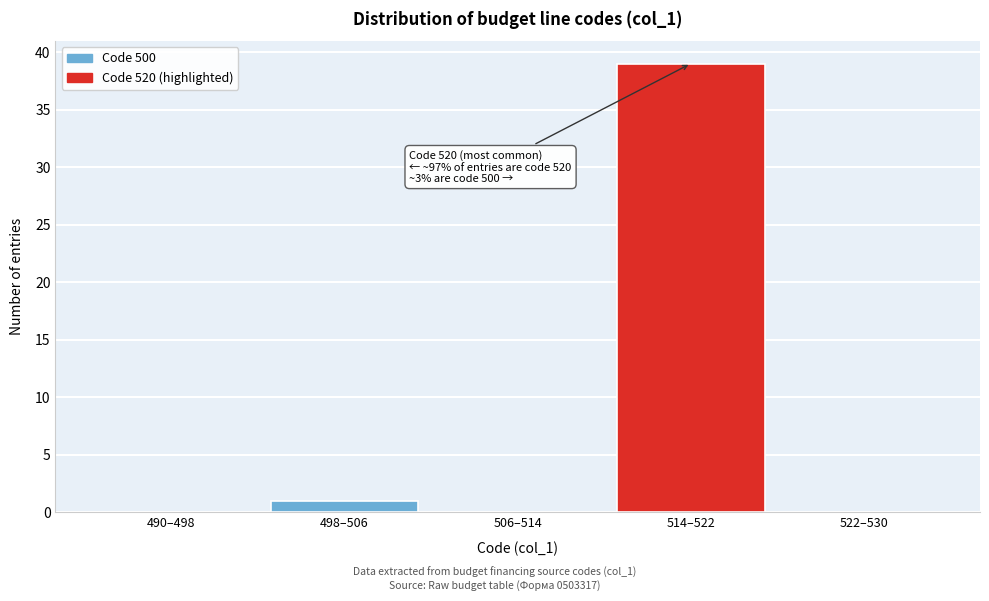

Reading left to right, extract all data points from this chart.

490–498=0	498–506=1	506–514=0	514–522=39	522–530=0